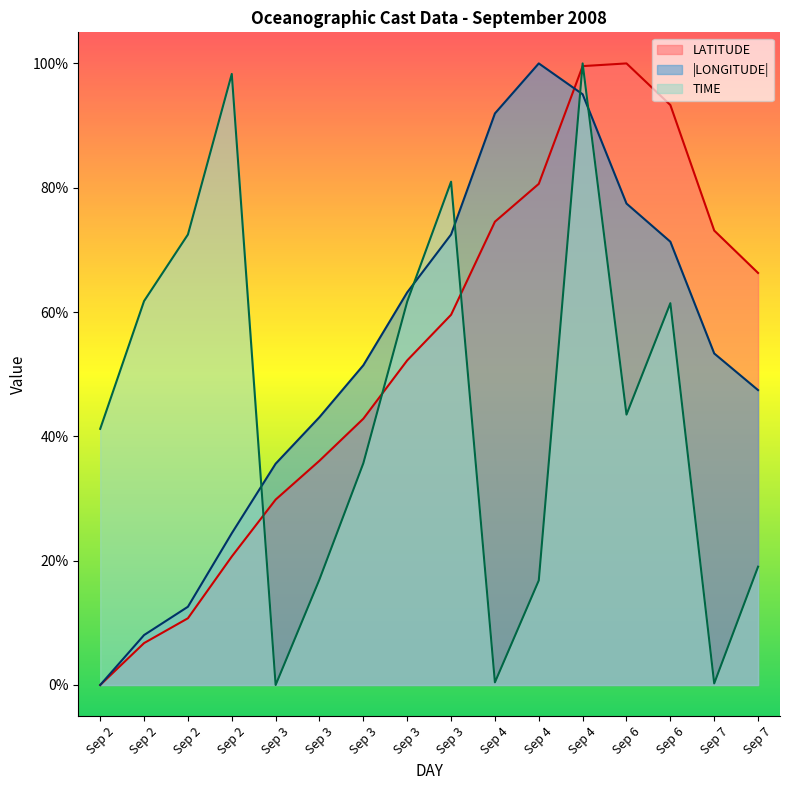

How many data points in LONGITUDE are less than 53?

8